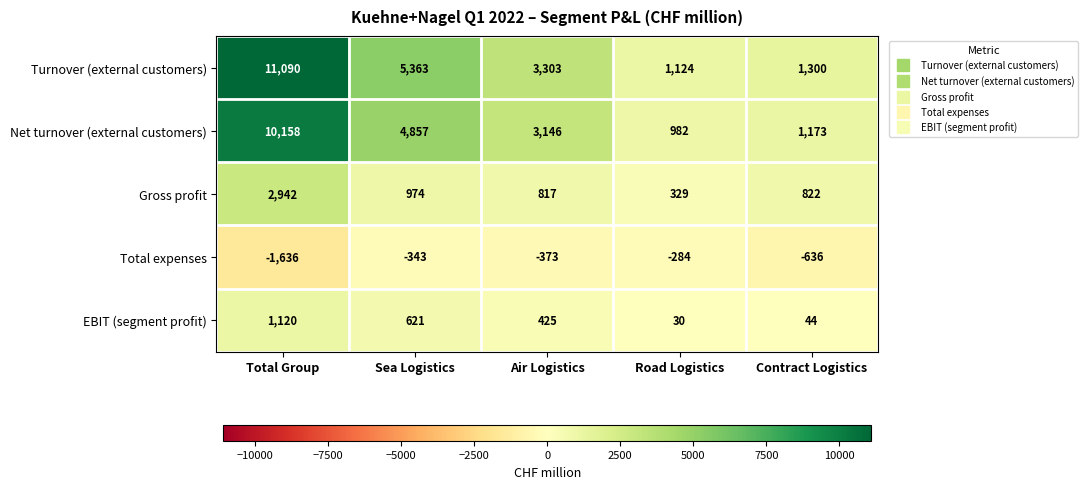

The value of Gross profit at Road Logistics is 329. True or false?

True